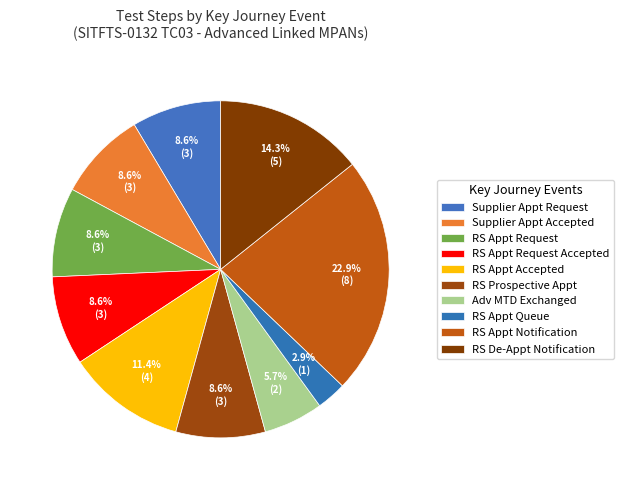

Count the number of slices in the pie.

10